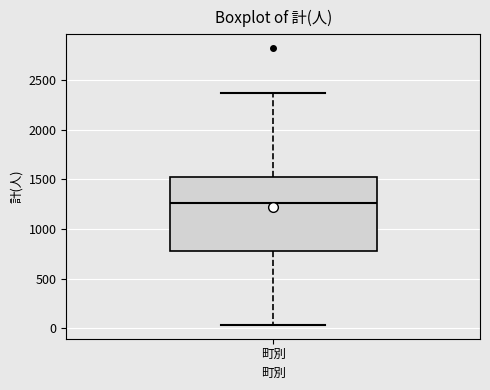

Where does the upper whisker of the box for 町別 end on the y-axis? The values are not printed on the chart, so give them approximately, as read against the axis.

2350